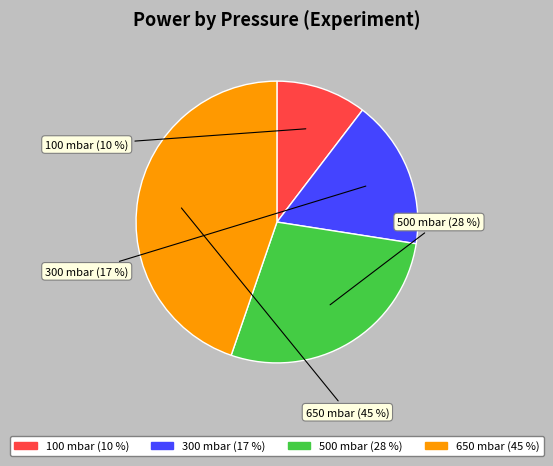

Which category has the biggest portion of the pie?

650